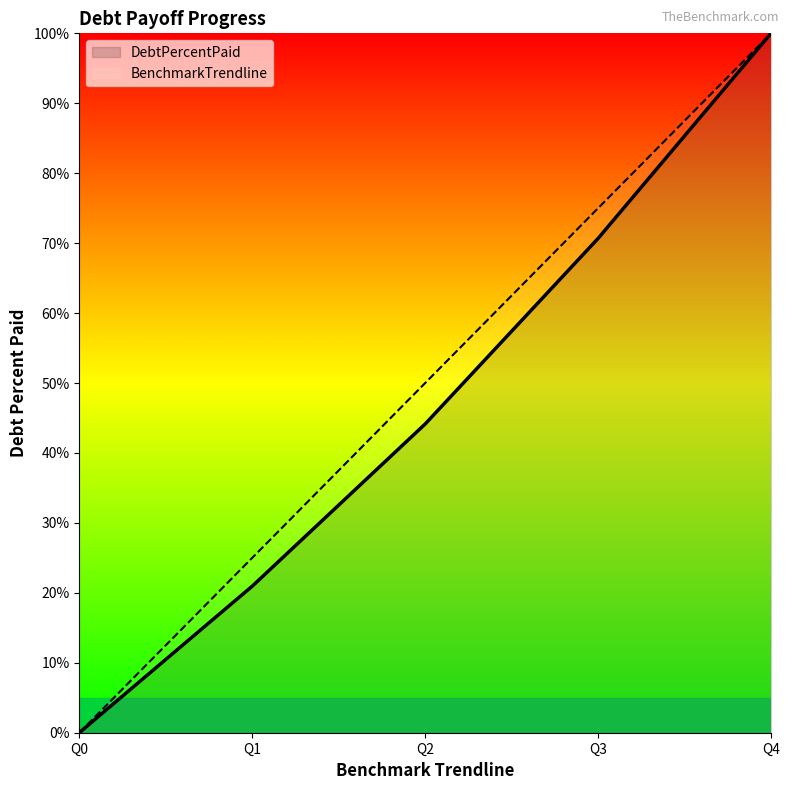

Which series has the largest range (max minus min)?

DebtPercentPaid